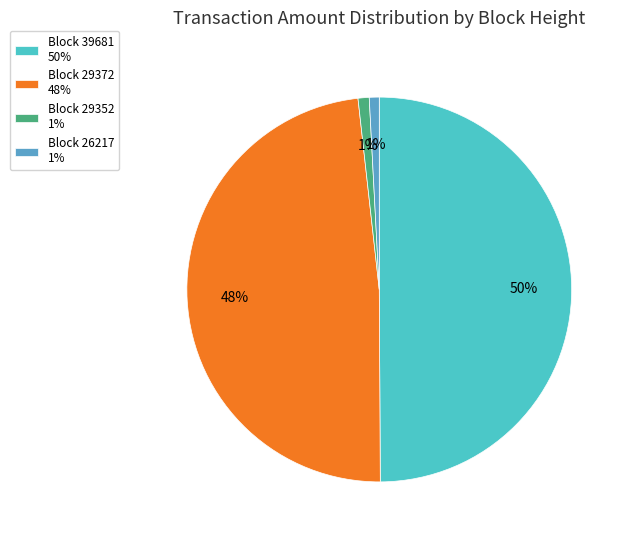

Is Block 29372 48% the majority of the pie?

No